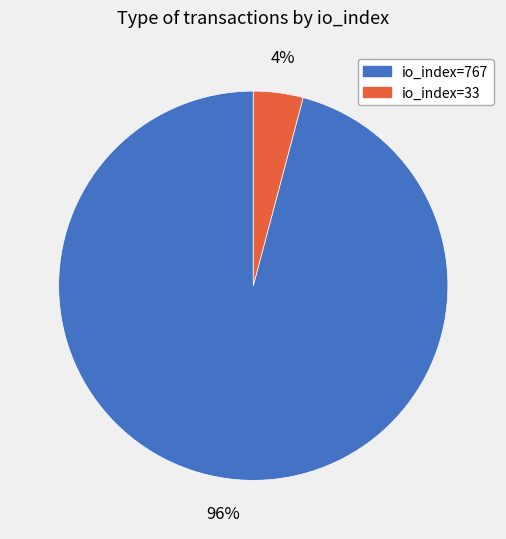

The io_index=33 slice represents 13% of the pie. True or false?

False